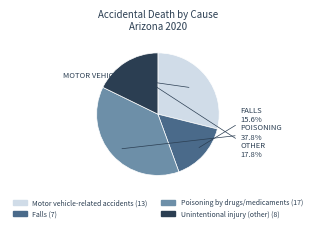

How many slices are in this pie chart?

4